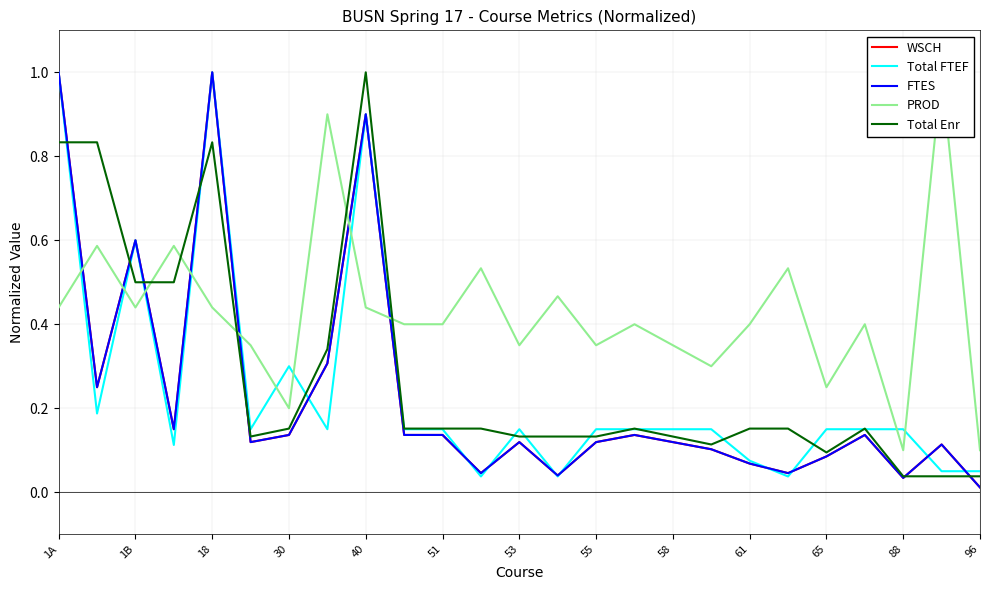

Does the chart display data point markers on the line(s)?

No